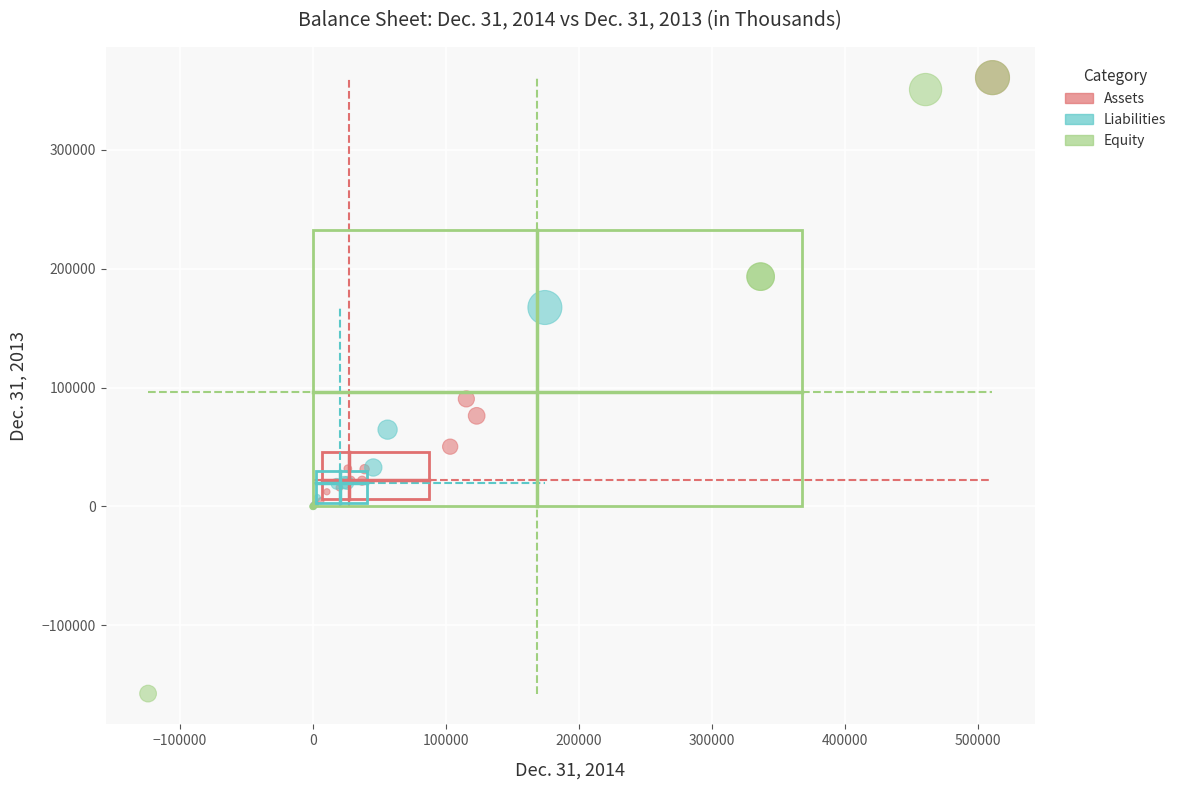

Which series has the widest spread of Y values?

Equity